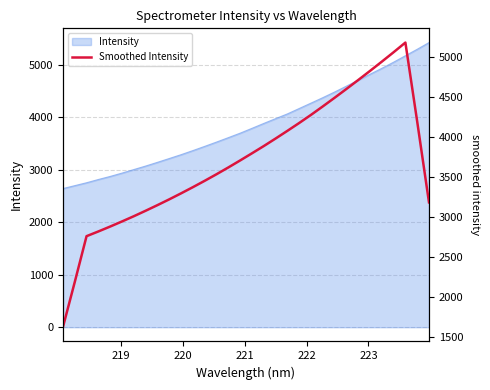

The chart shows a value of 5124.1 at 12. True or false?

False